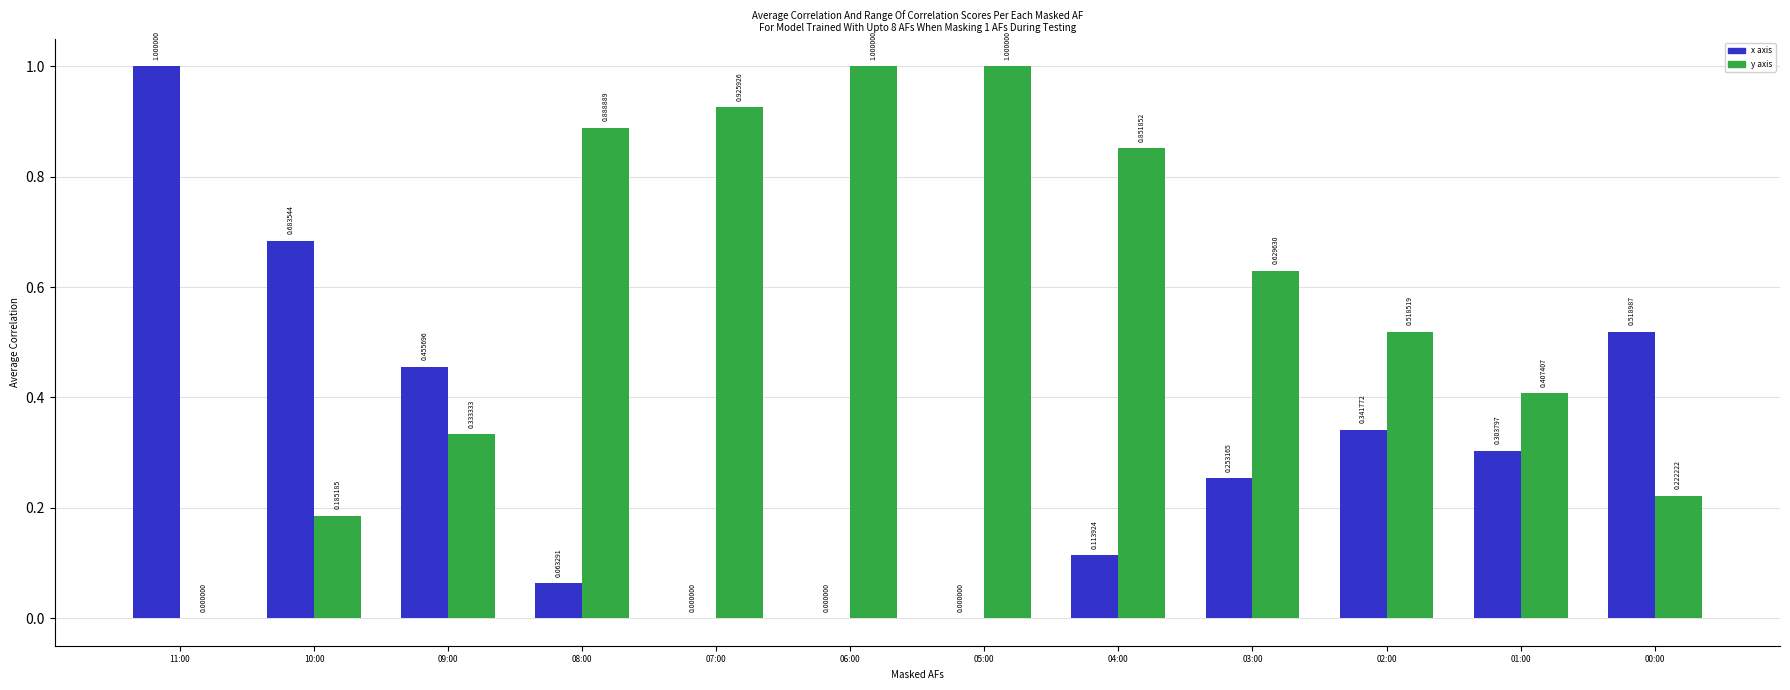

How many positive values does the x axis series have?

9